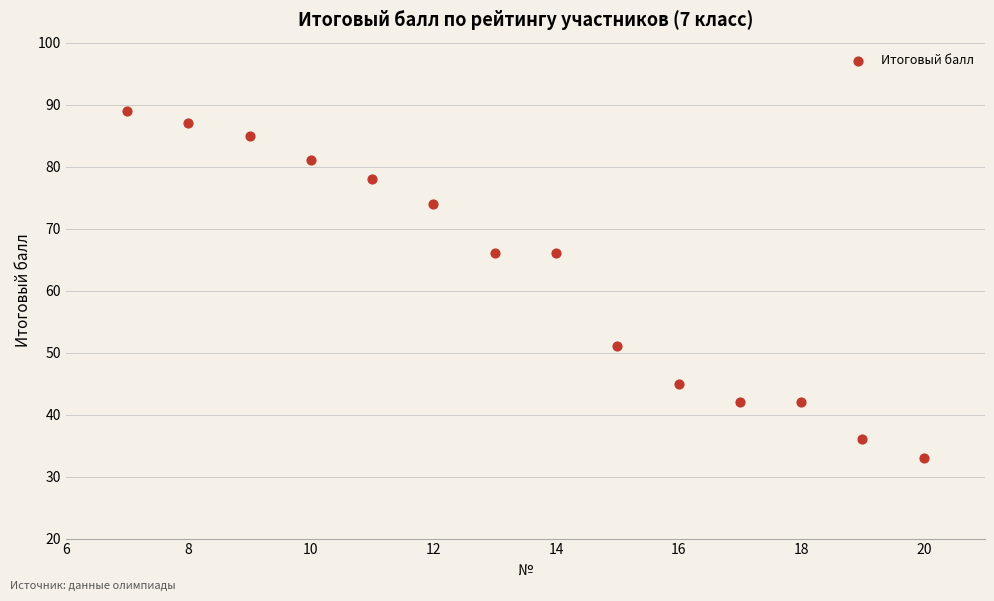

What is the range of Y values (max minus min)?

56